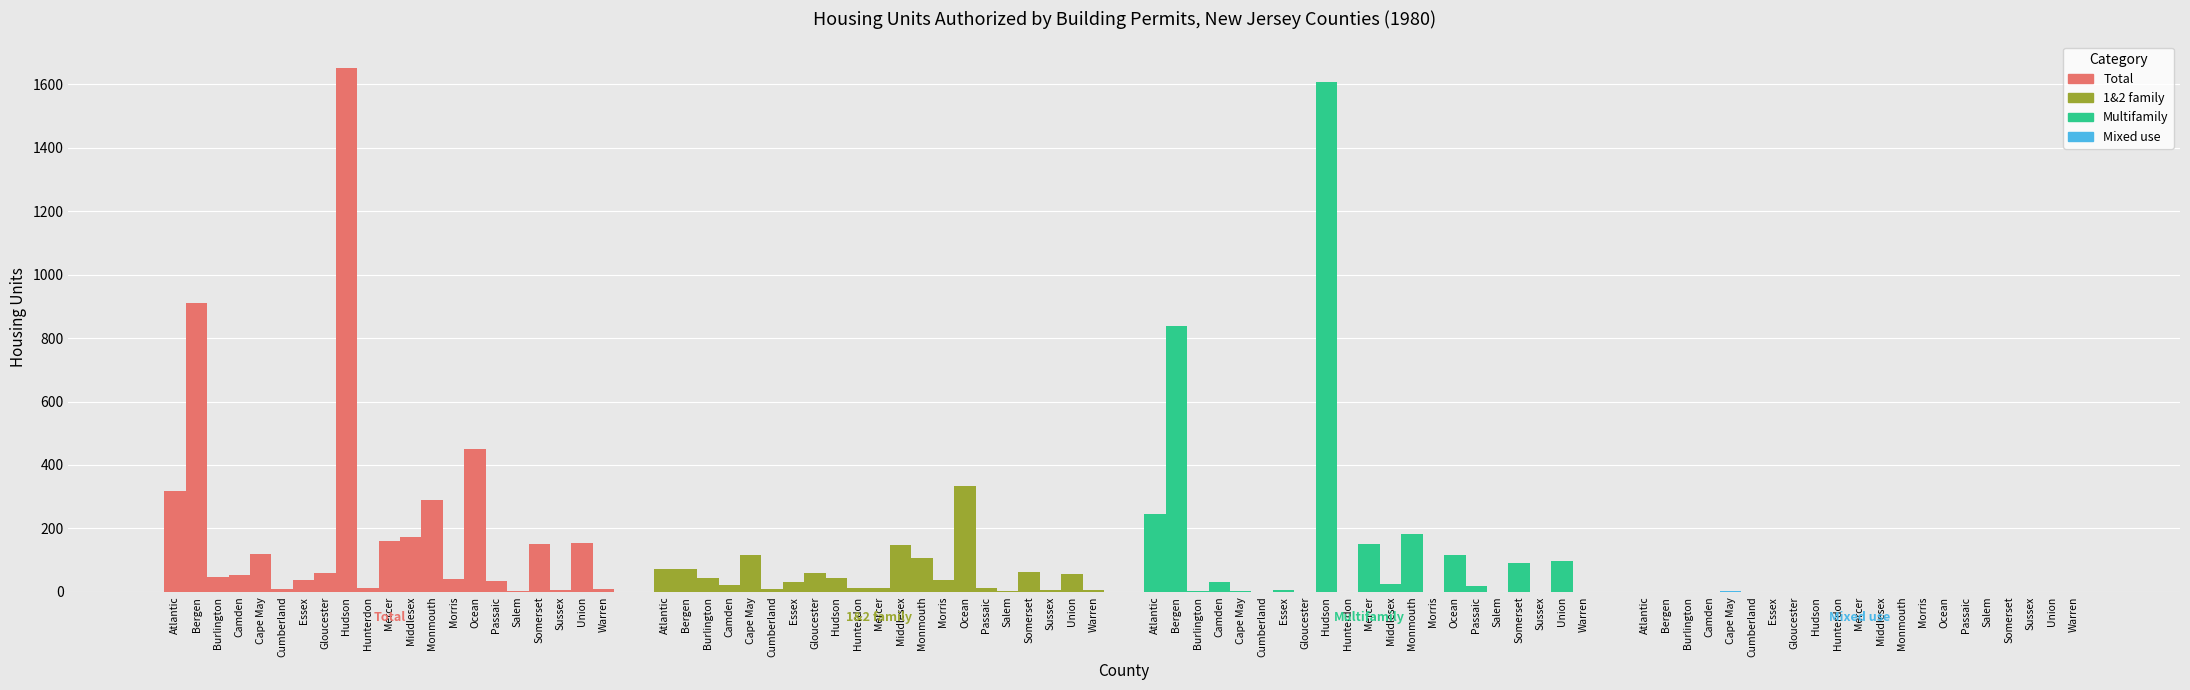

The Mixed use series shows 1 at Hunterdon. True or false?

True